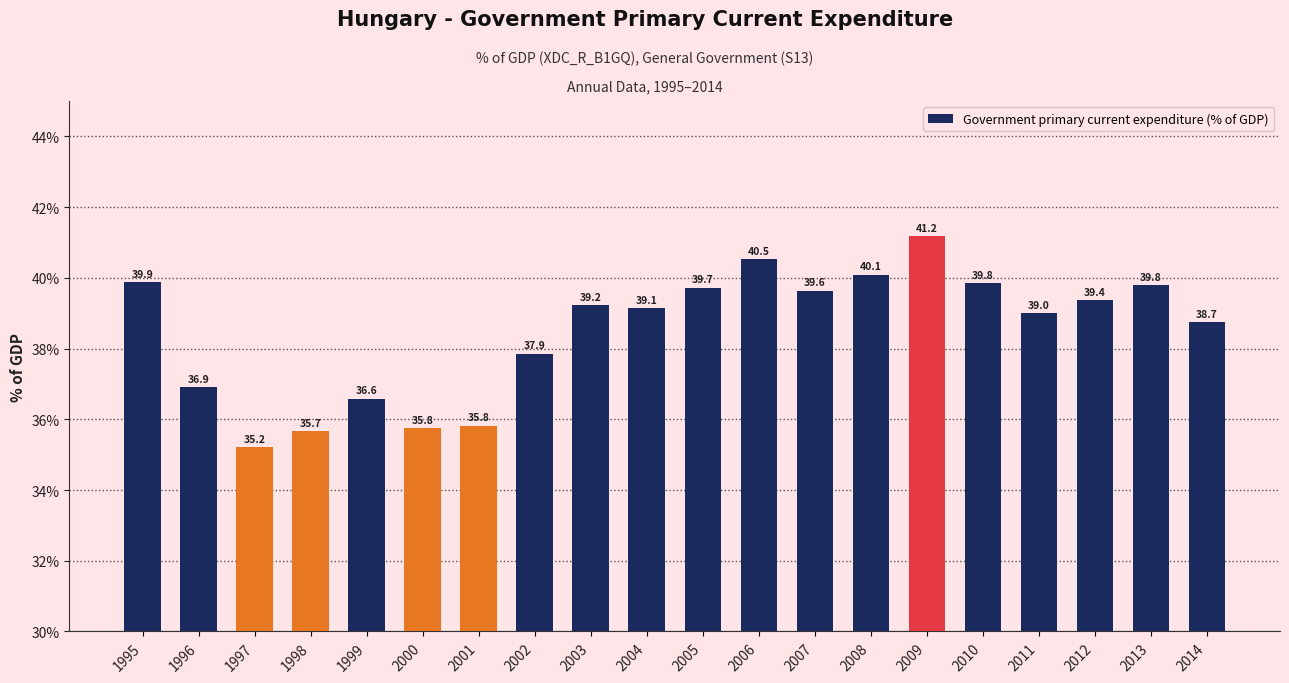

How many bars are there in total?

20